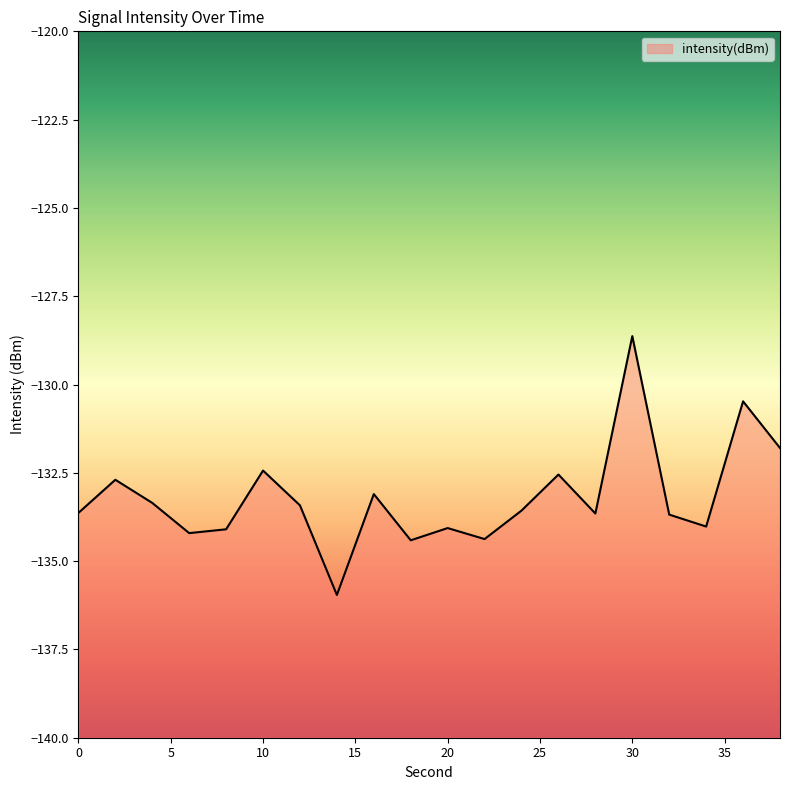

What is the value of the 11th point from the left?

-134.1